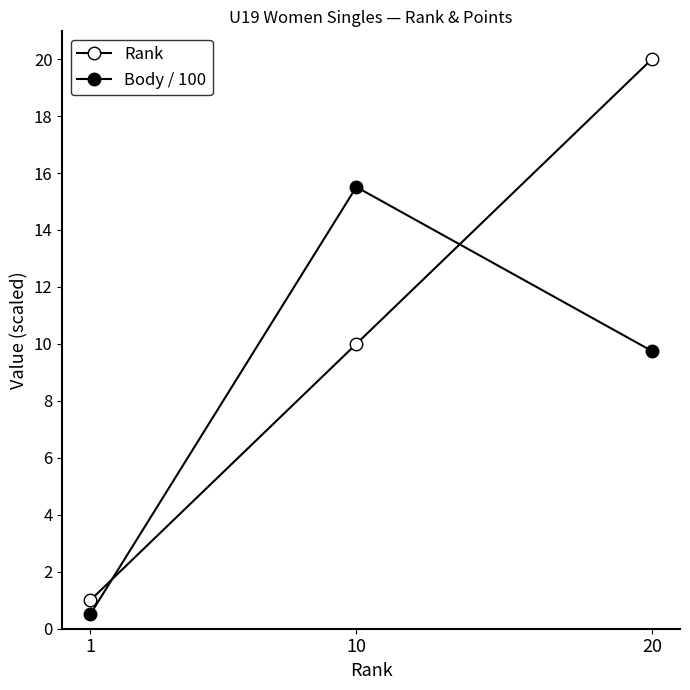

What is the difference between the Rank values at 1 and 10?

9.0